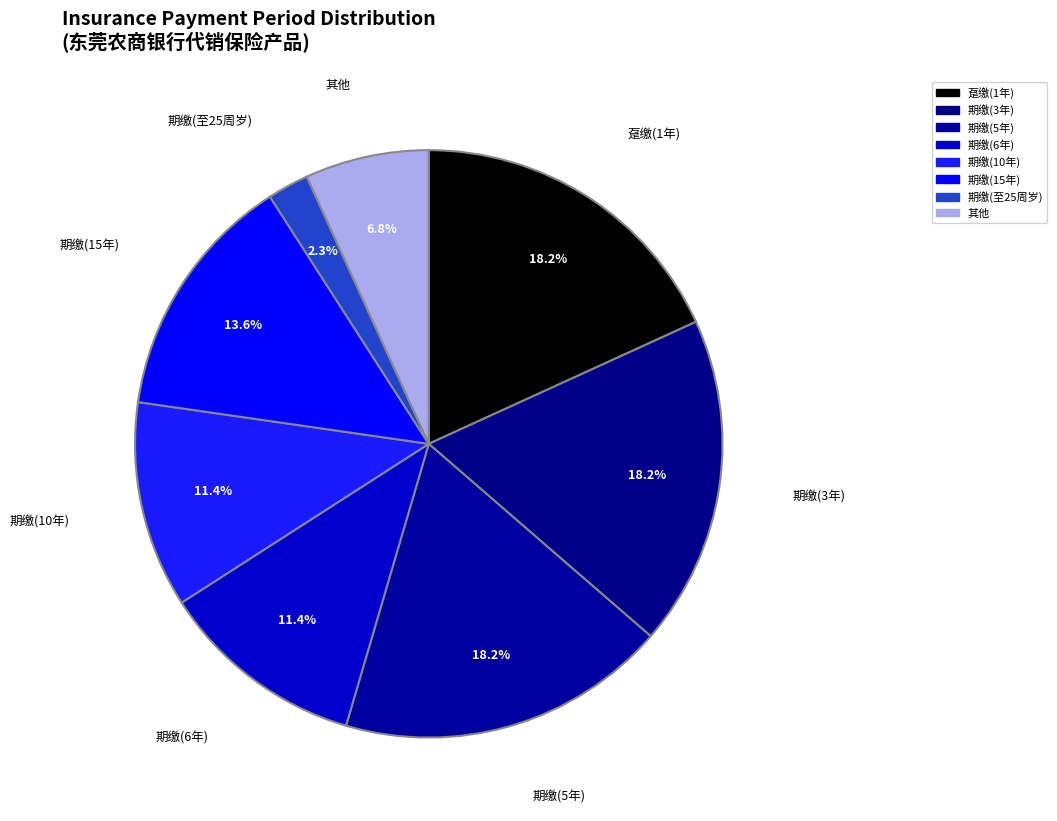

Does any single category account for the majority?

No